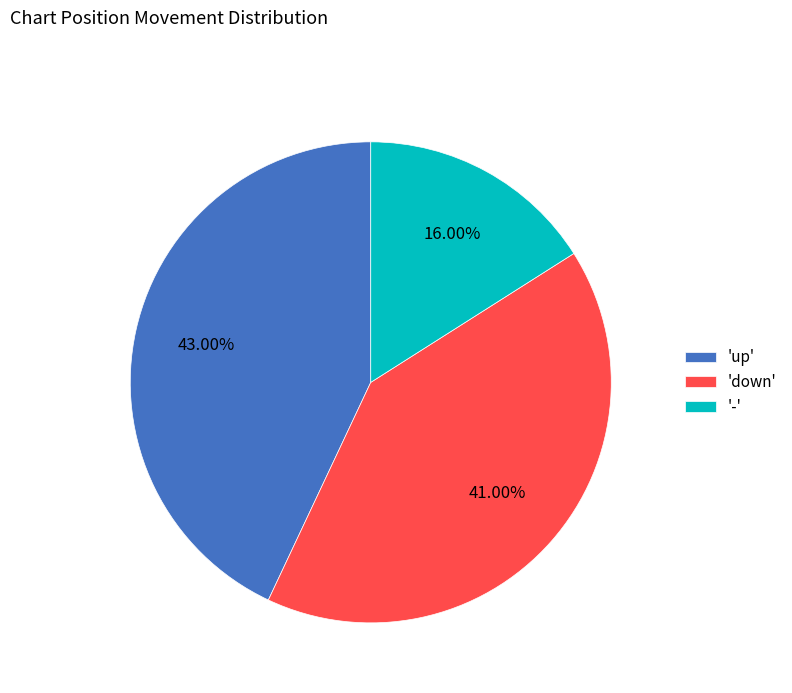

Between 'up' and '-', which is larger?

'up'